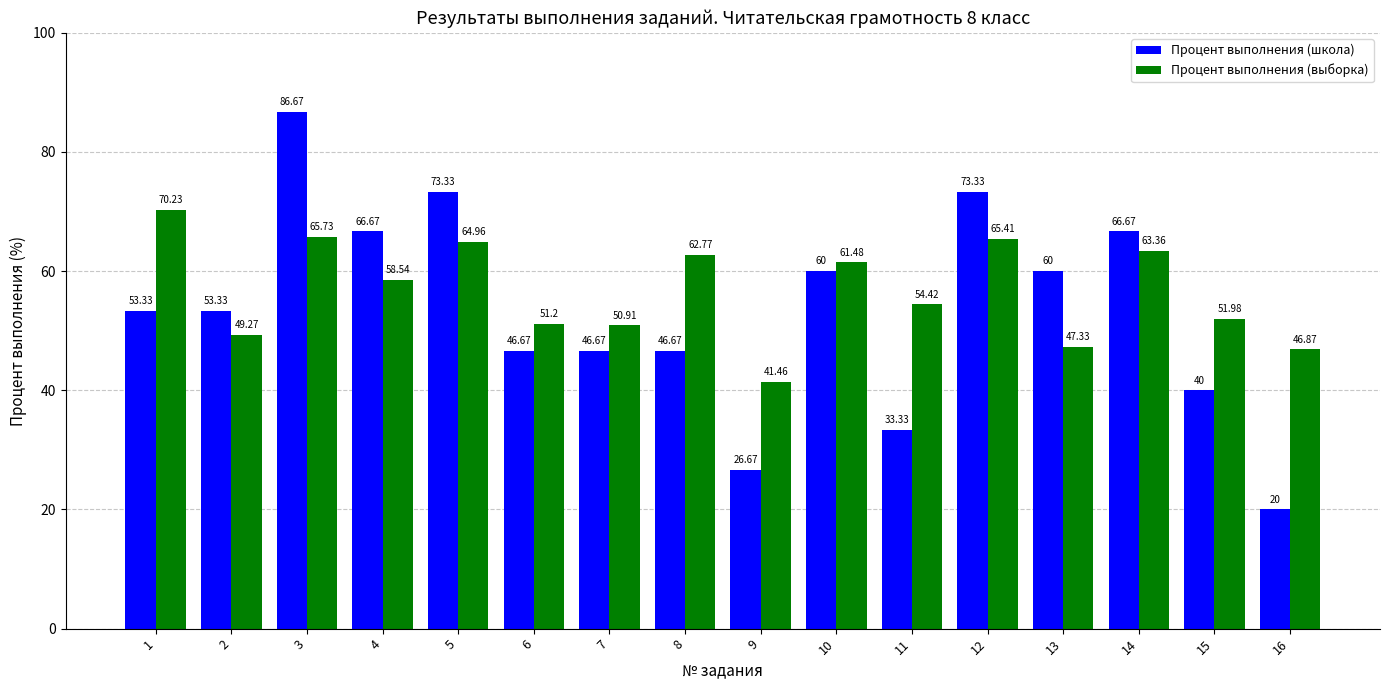

Reading right to left, transcribe all the data shown in this chart.

Процент выполнения (школа): 20.0	40.0	66.7	60.0	73.3	33.3	60.0	26.7	46.7	46.7	46.7	73.3	66.7	86.7	53.3	53.3
Процент выполнения (выборка): 46.9	52.0	63.4	47.3	65.4	54.4	61.5	41.5	62.8	50.9	51.2	65.0	58.5	65.7	49.3	70.2